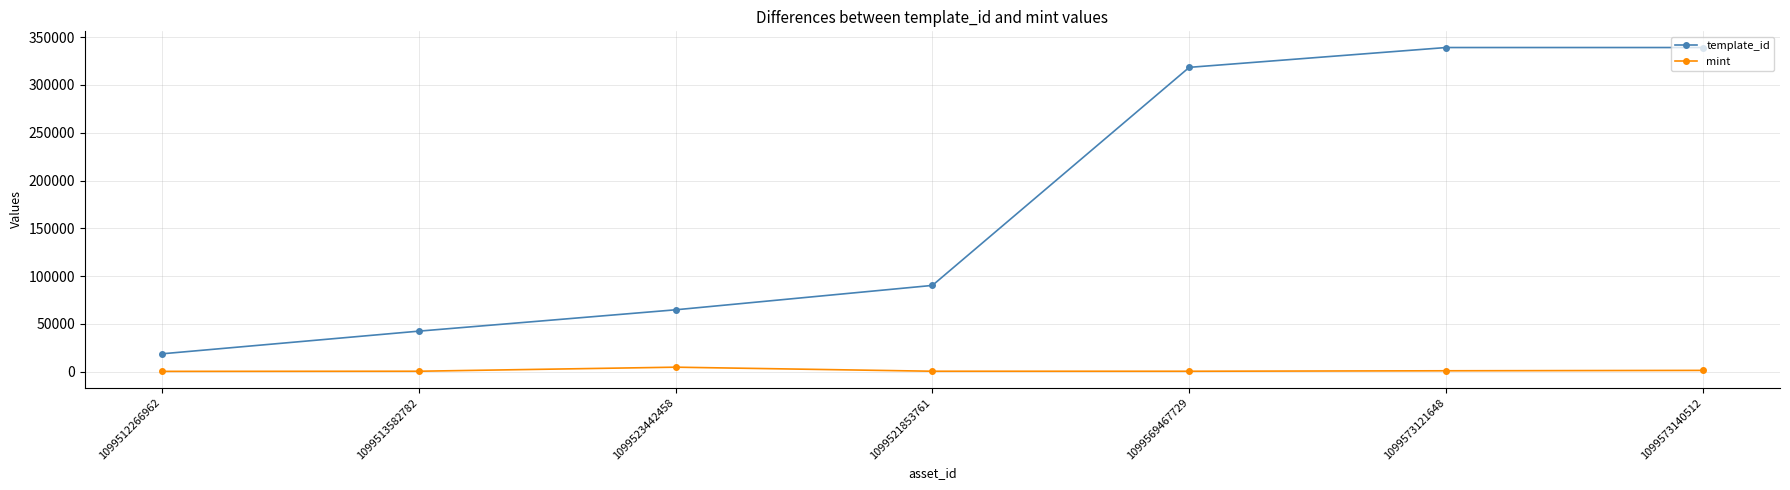

Which series has the widest spread of values?

template_id